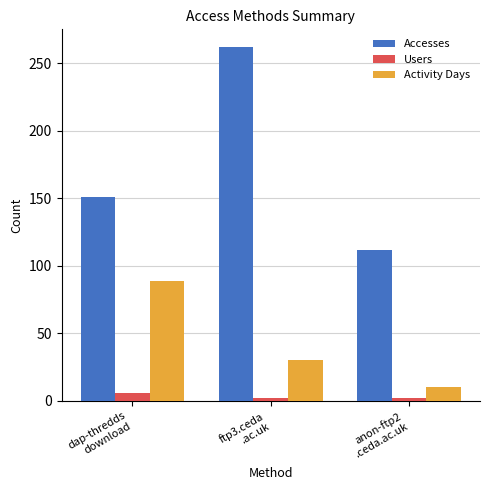

Which series has the largest range (max minus min)?

Accesses